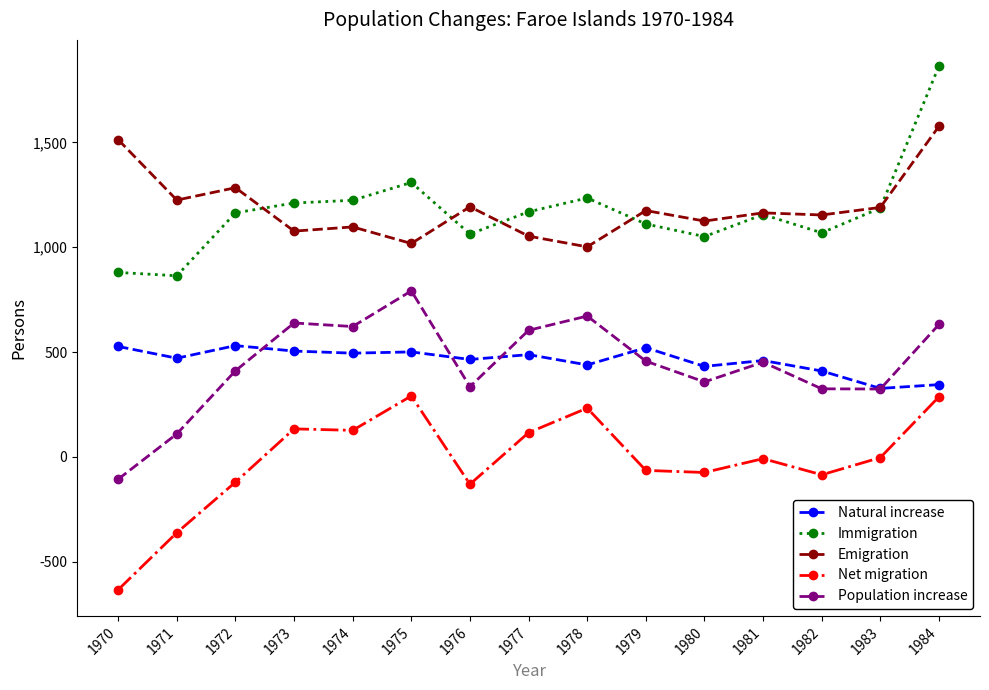

True or false: Immigration and Population increase intersect in this chart.

False